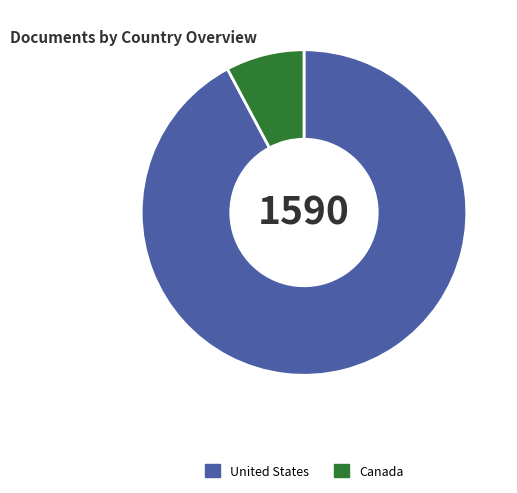

Do Canada and United States together represent more than half of the pie?

Yes